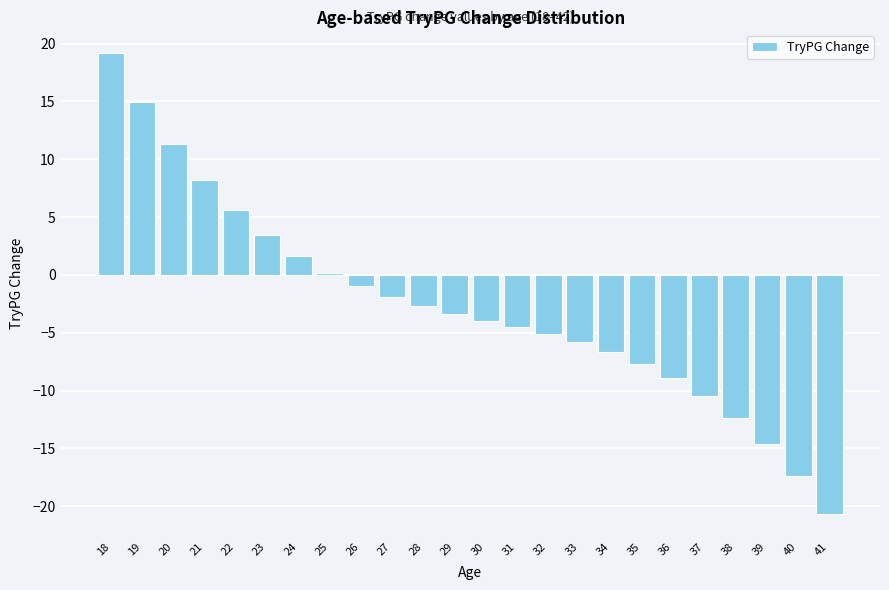

Reading left to right, transcribe all the data shown in this chart.

18=19.2	19=15.0	20=11.3	21=8.2	22=5.6	23=3.4	24=1.7	25=0.2	26=-1.0	27=-1.9	28=-2.7	29=-3.4	30=-4.0	31=-4.5	32=-5.1	33=-5.8	34=-6.7	35=-7.7	36=-8.9	37=-10.5	38=-12.4	39=-14.7	40=-17.4	41=-20.7